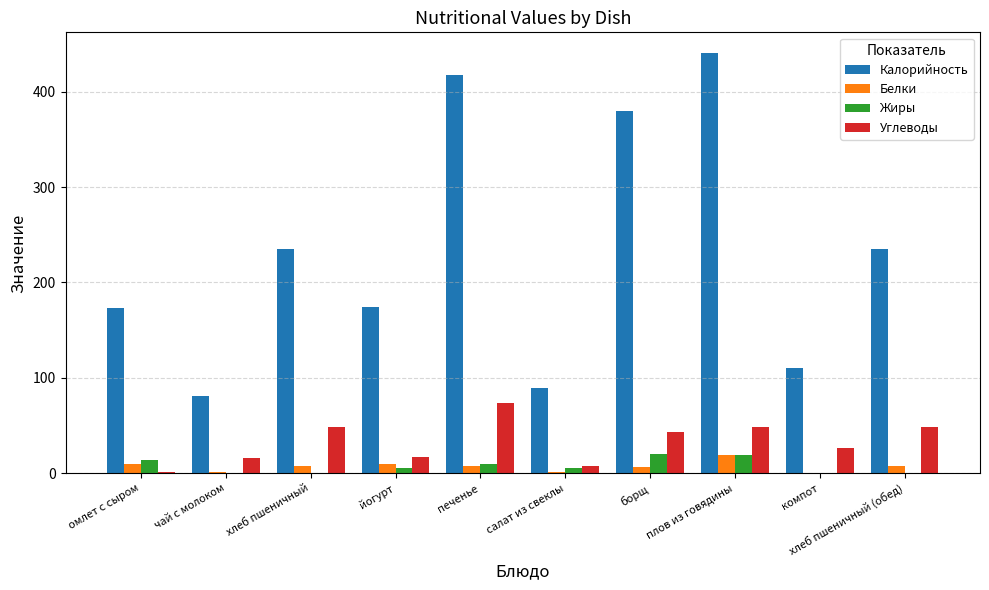

How many groups of bars are there?

10